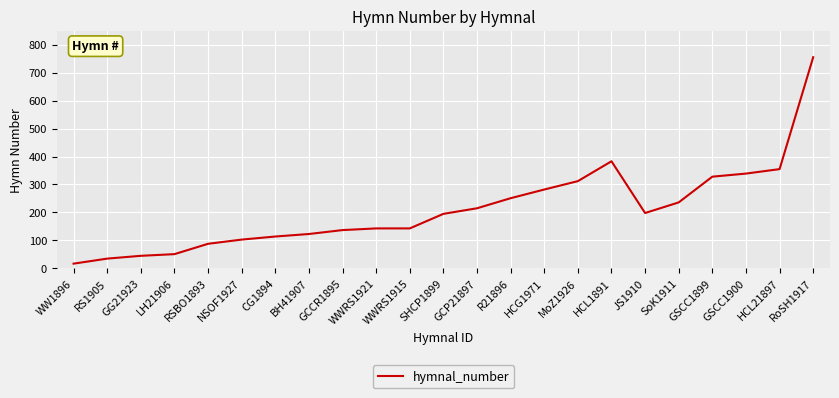

What is the difference between the values at GSCC1900 and JS1910?

141